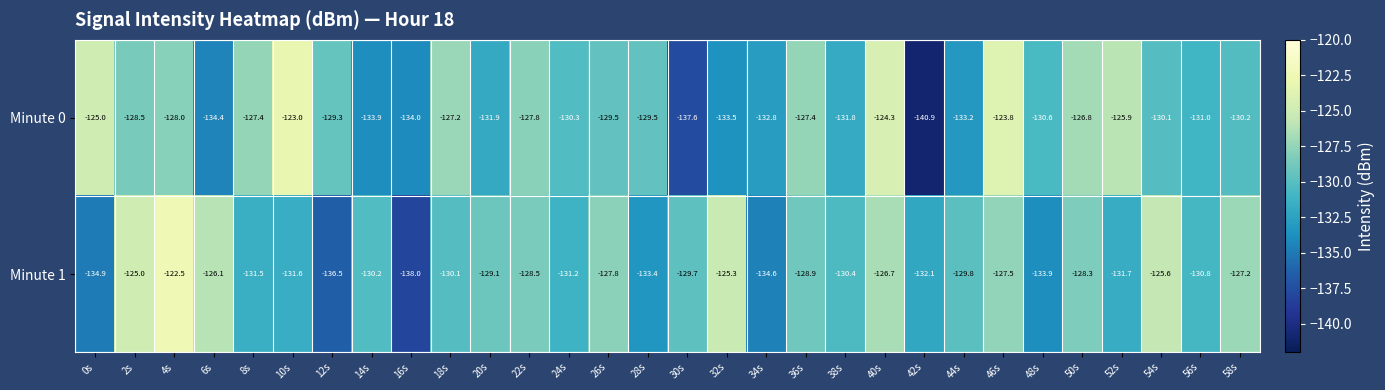

Which category has the lowest value across all series?

42s